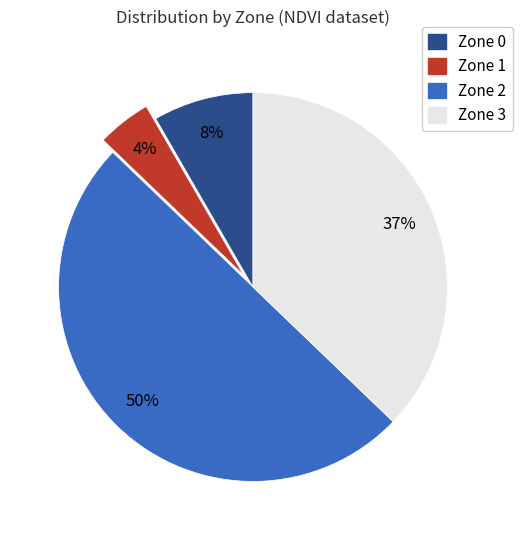

Does Zone 1 account for over 50% of the chart?

No